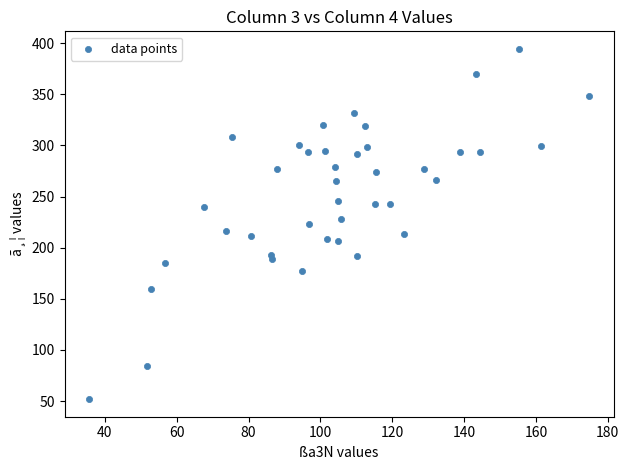

What is the range of Y values (max minus min)?

342.7